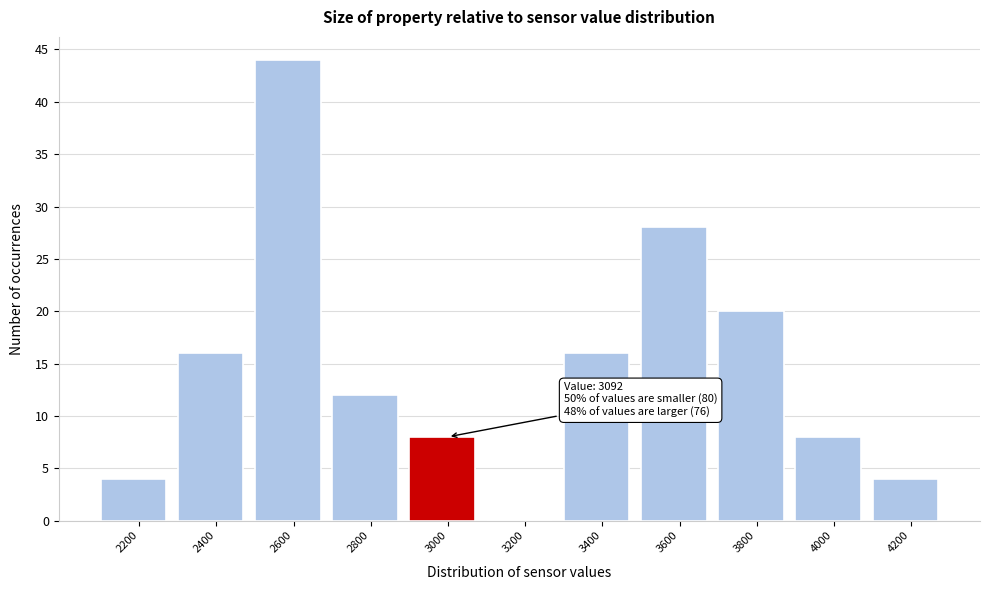

Reading left to right, transcribe all the data shown in this chart.

2200=4	2400=16	2600=44	2800=12	3000=8	3200=0	3400=16	3600=28	3800=20	4000=8	4200=4